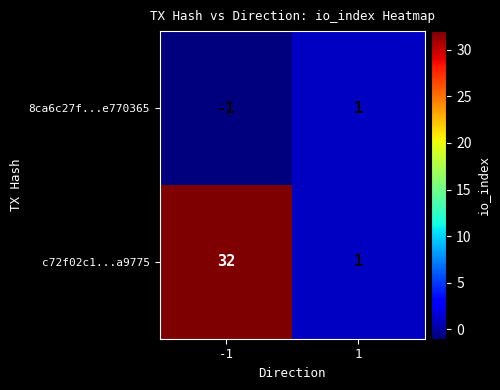

Which series has the widest spread of values?

c72f02c1...a9775